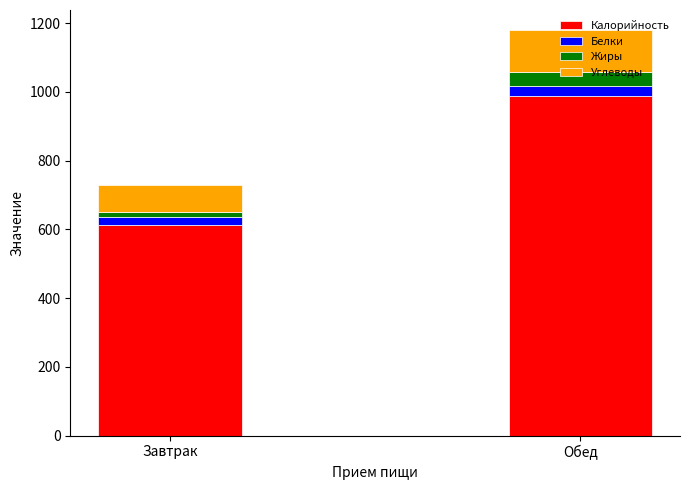

What is the total value across all series at Обед?

1179.3